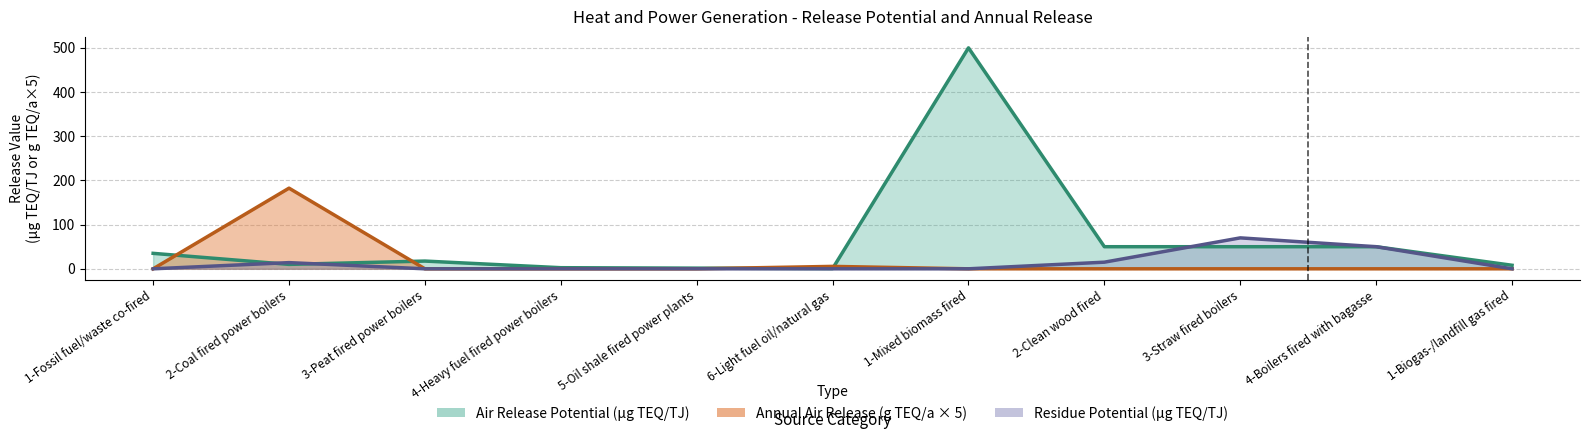

What is the difference between the maximum and minimum values in the Residue Potential (µg TEQ/TJ) series?

70.0